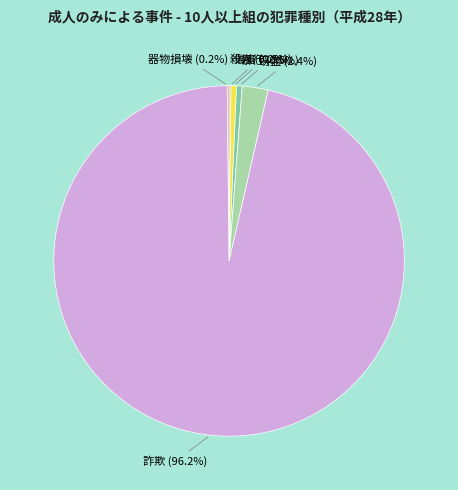

Between 詐欺 and 傷害, which is larger?

詐欺